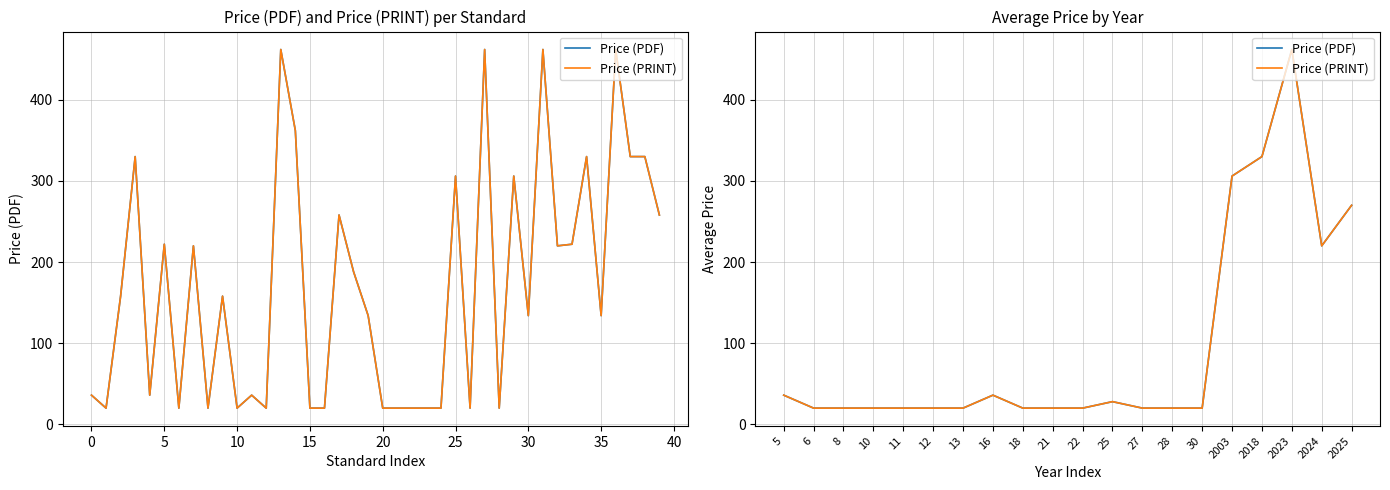

How many interior local valleys does the Price (PRINT) series have?

1